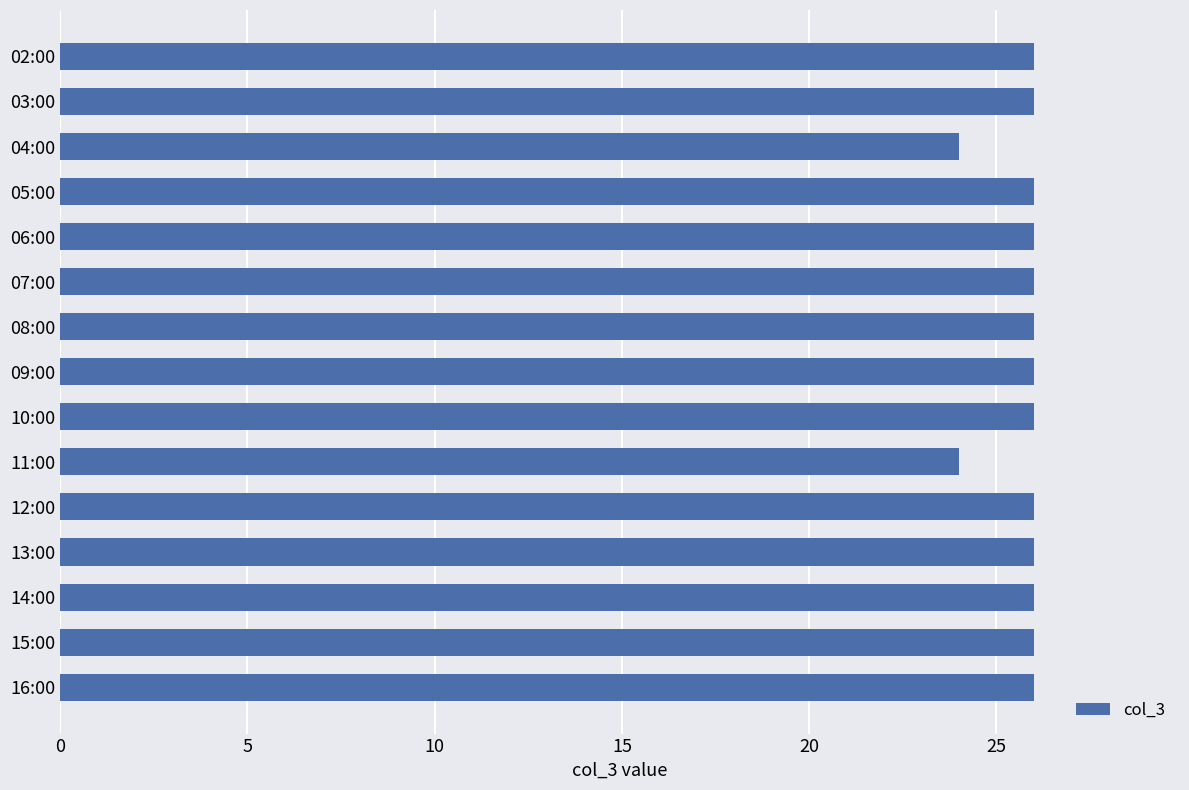

Is it true that the value at 04:00 is 12?

False